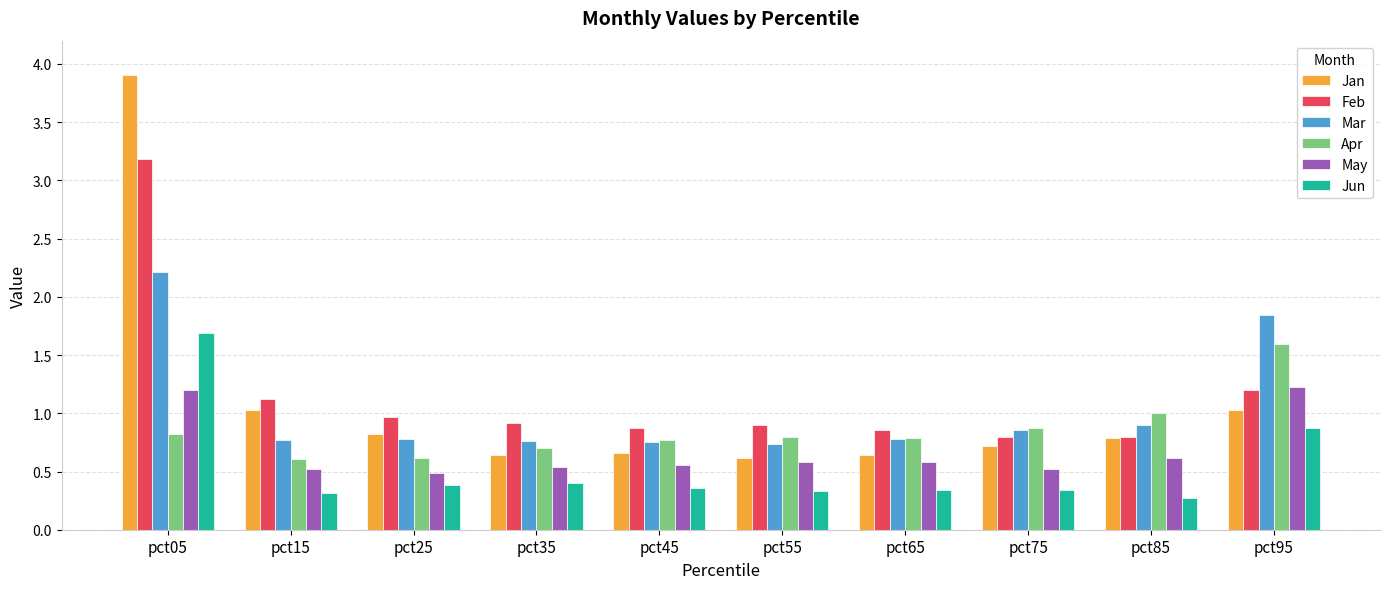

What are all the series names shown in the legend?

Jan, Feb, Mar, Apr, May, Jun